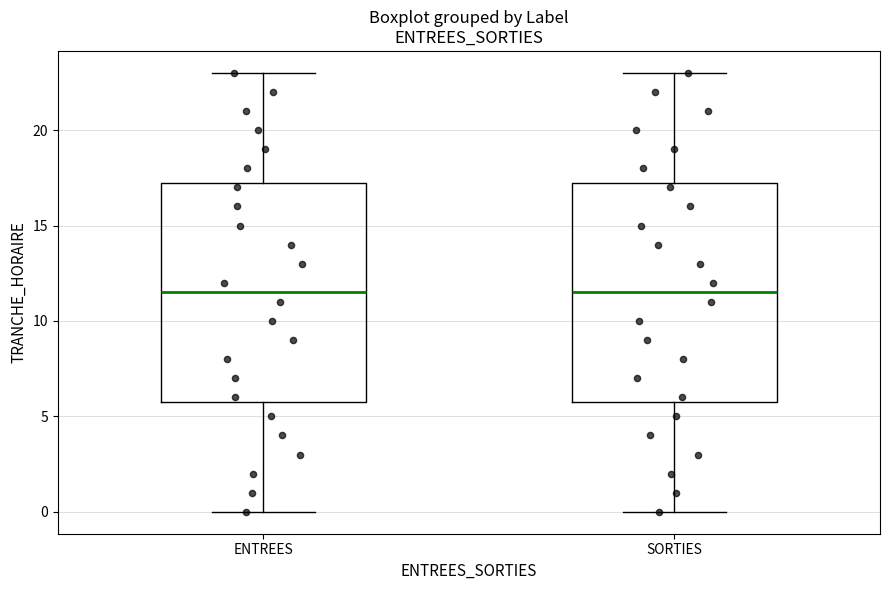

Where does the lower whisker of the box for SORTIES end on the y-axis? The values are not printed on the chart, so give them approximately, as read against the axis.

0.0